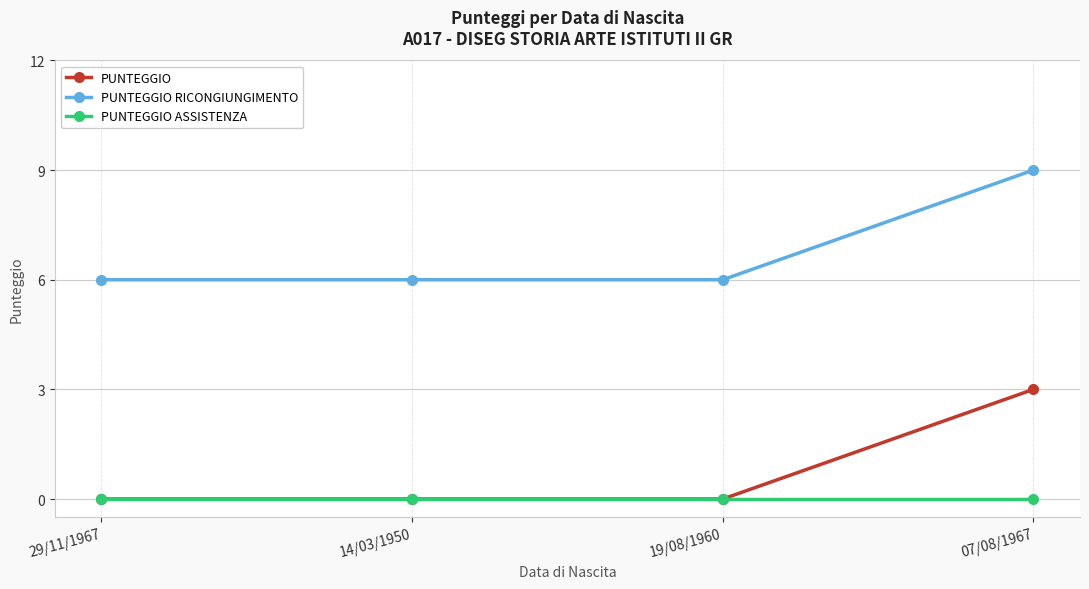

What is the spread (max minus min) of values at 19/08/1960?

6